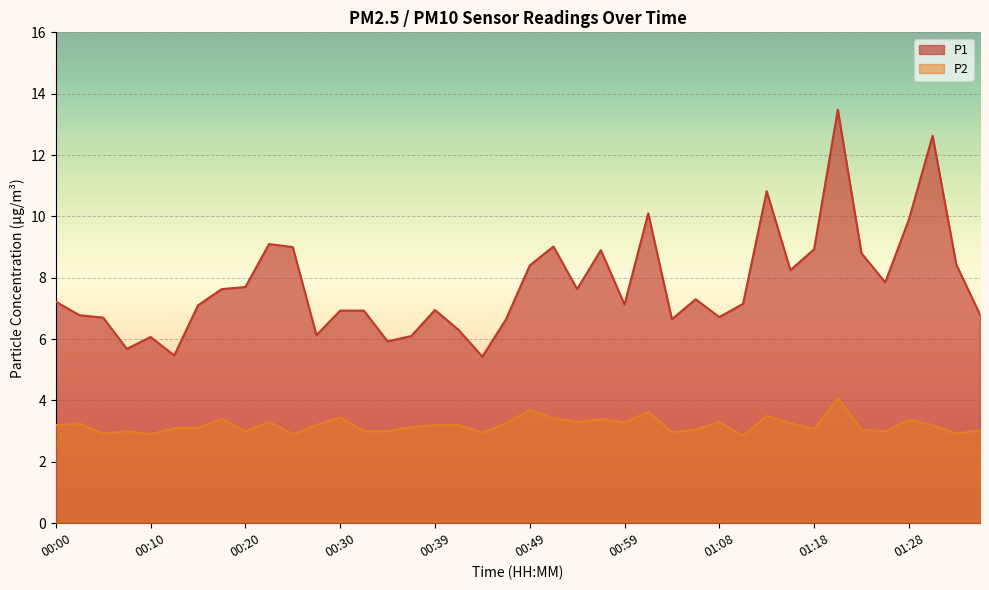

How many data points does each series have?

40